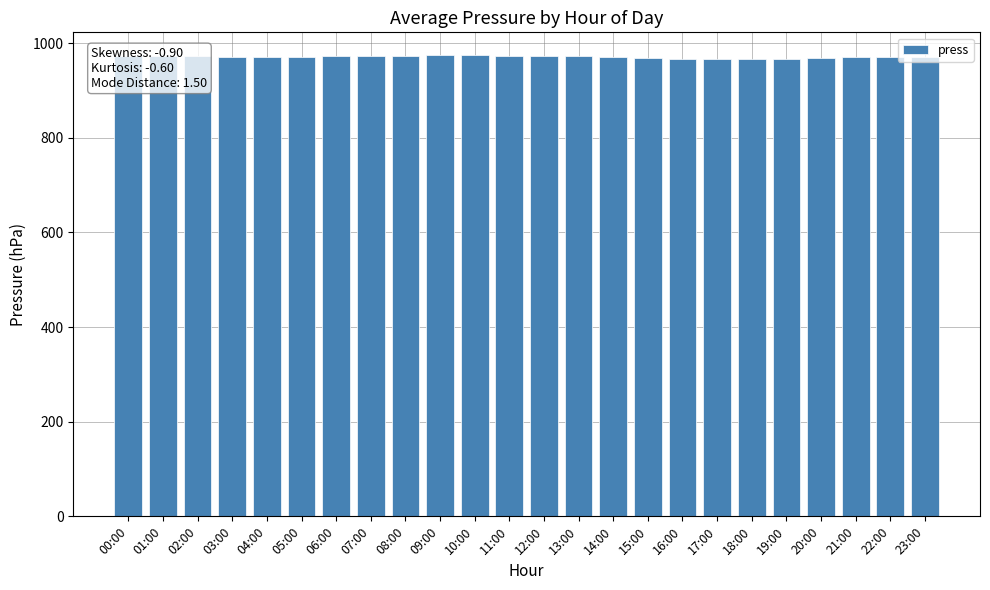

Approximately how many times larger is the value at 14:00 compared to 20:00?

1.0